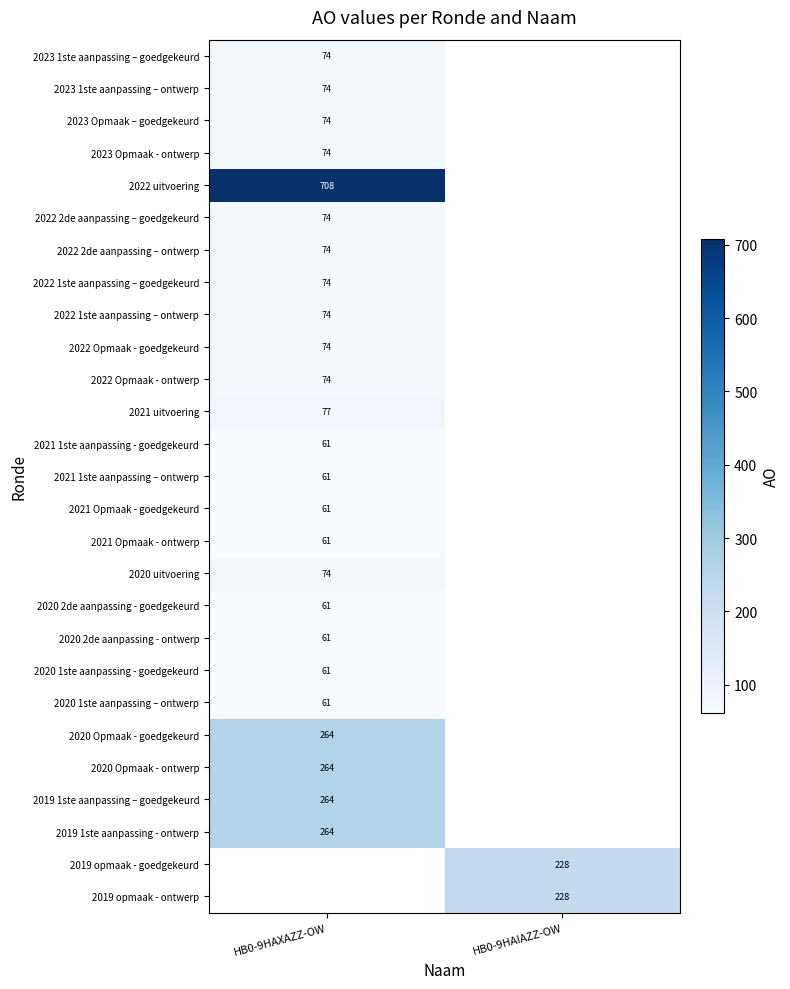

Is the value of 2020 1ste aanpassing – ontwerp at HB0-9HAXAZZ-OW greater than the value of 2022 Opmaak - goedgekeurd at HB0-9HAXAZZ-OW?

No